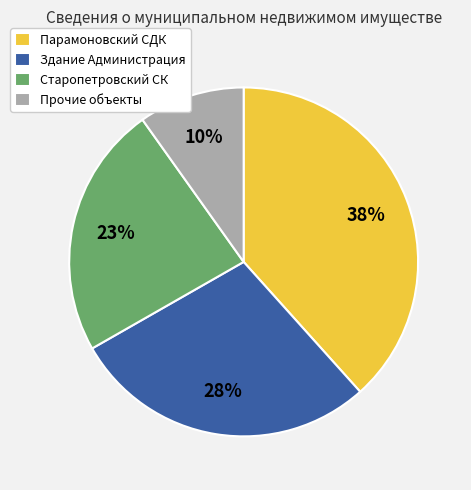

Rank the categories by value from highest to lowest.

Парамоновский СДК, Здание Администрация, Старопетровский СК, Прочие объекты